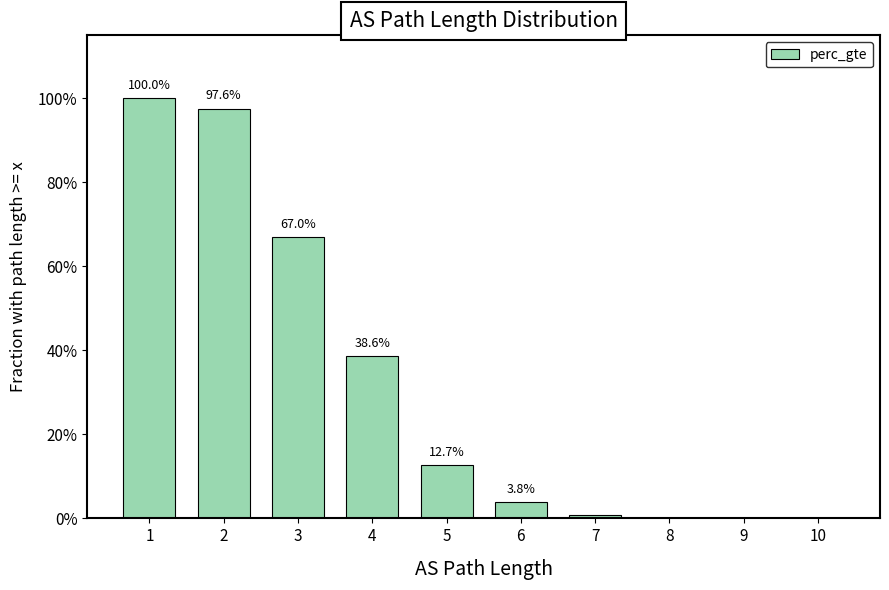

List the labels in order of value, largest first.

1, 2, 3, 4, 5, 6, 7, 8, 9, 10